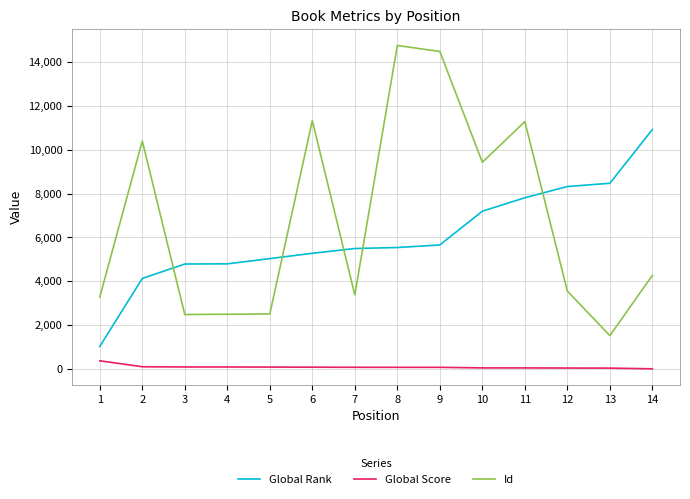

Where does the Global Score series first go above 73?

1